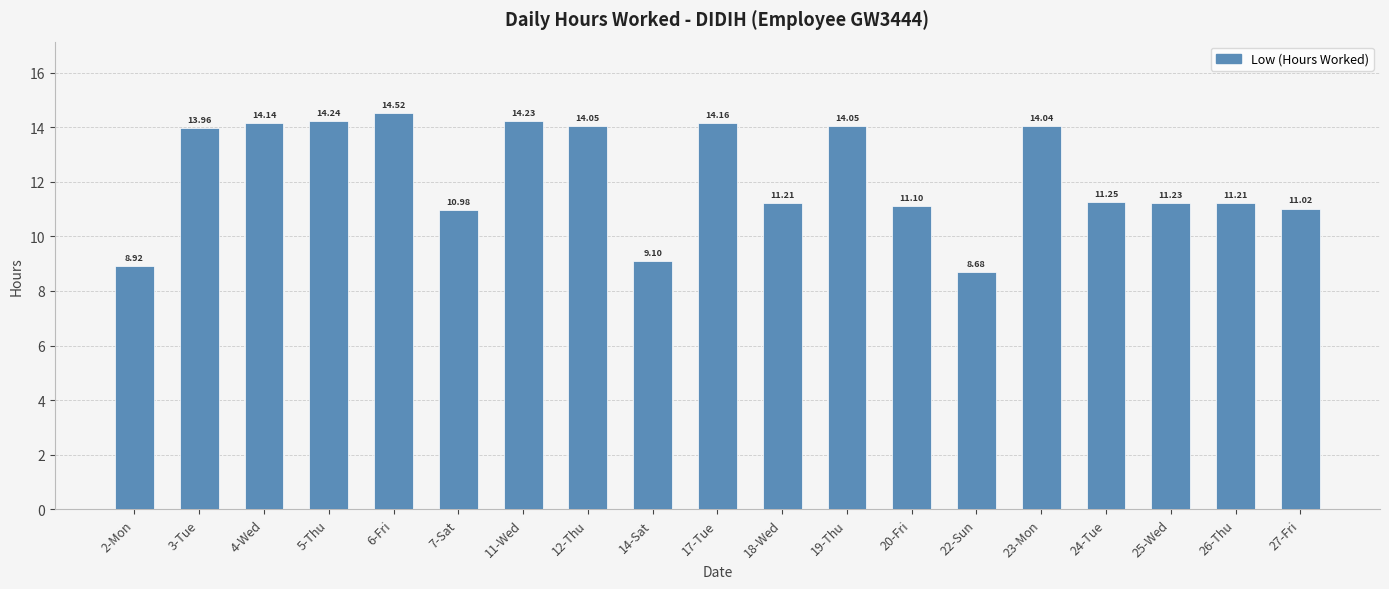

How many values exceed 11?

15